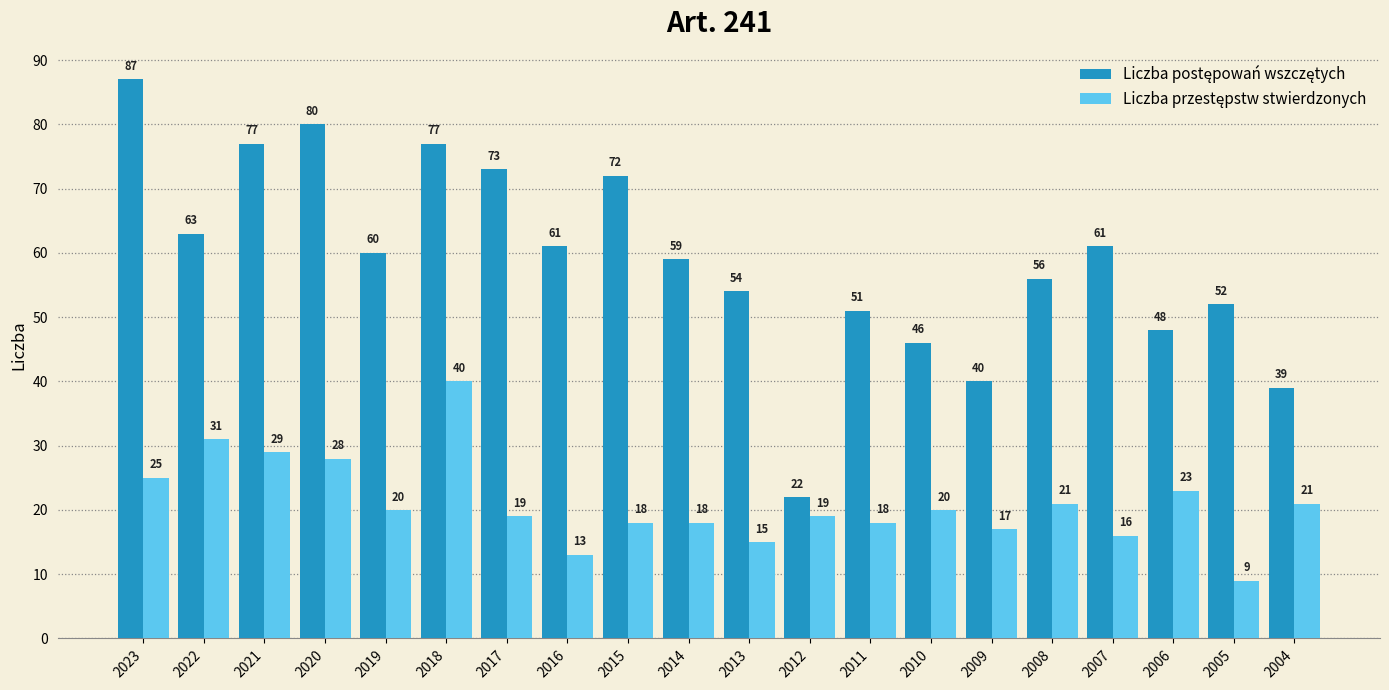

Count the number of data series in this chart.

2